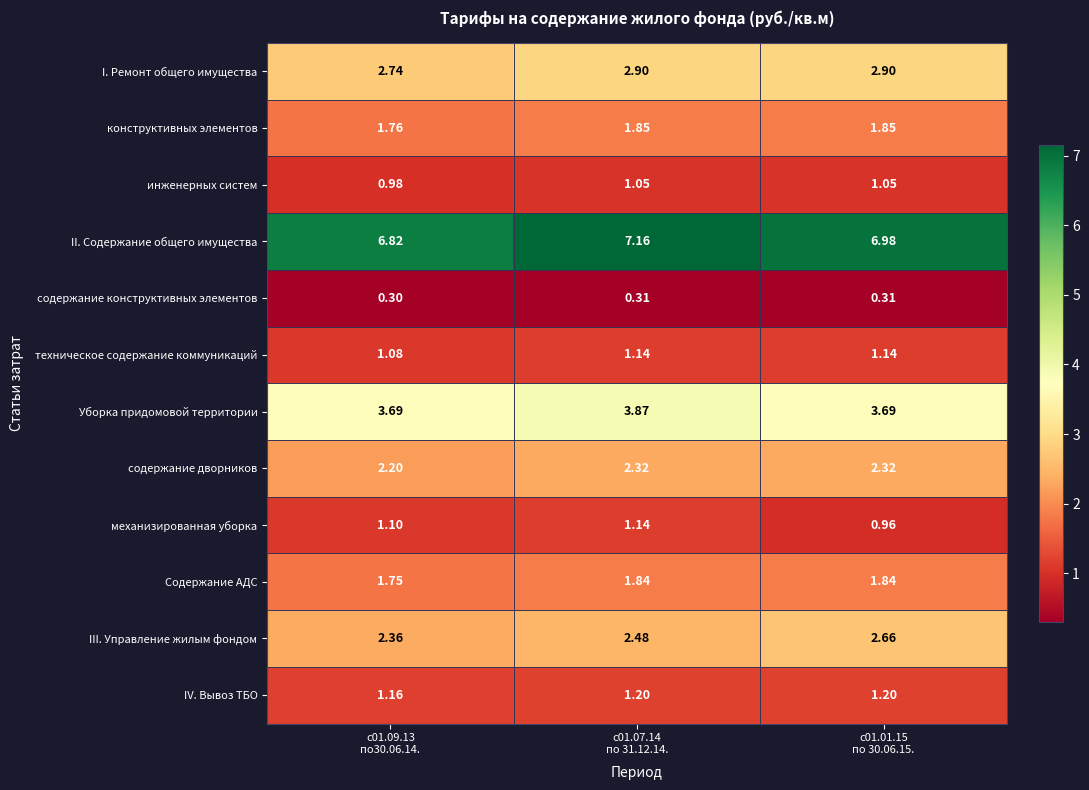

Which series has the widest spread of values?

II. Содержание общего имущества